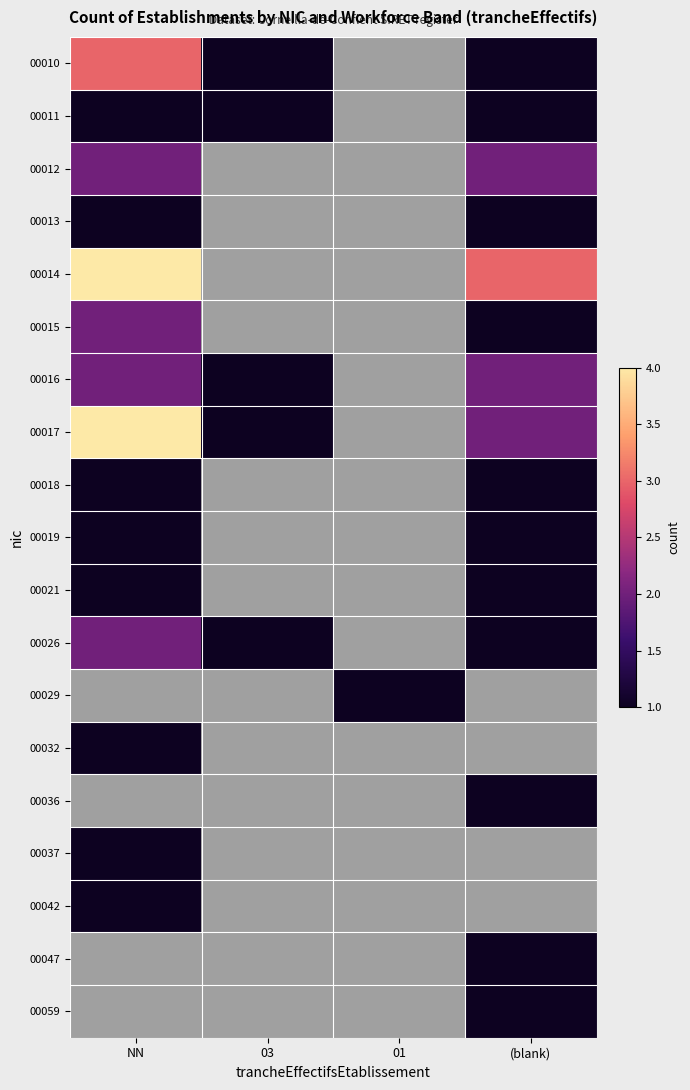

How many data points in 00026 are above 1?

1